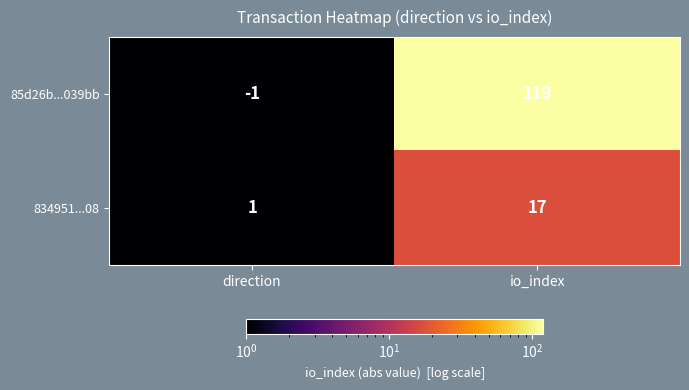

Where is 834951...08 nearest to the value 9?

direction